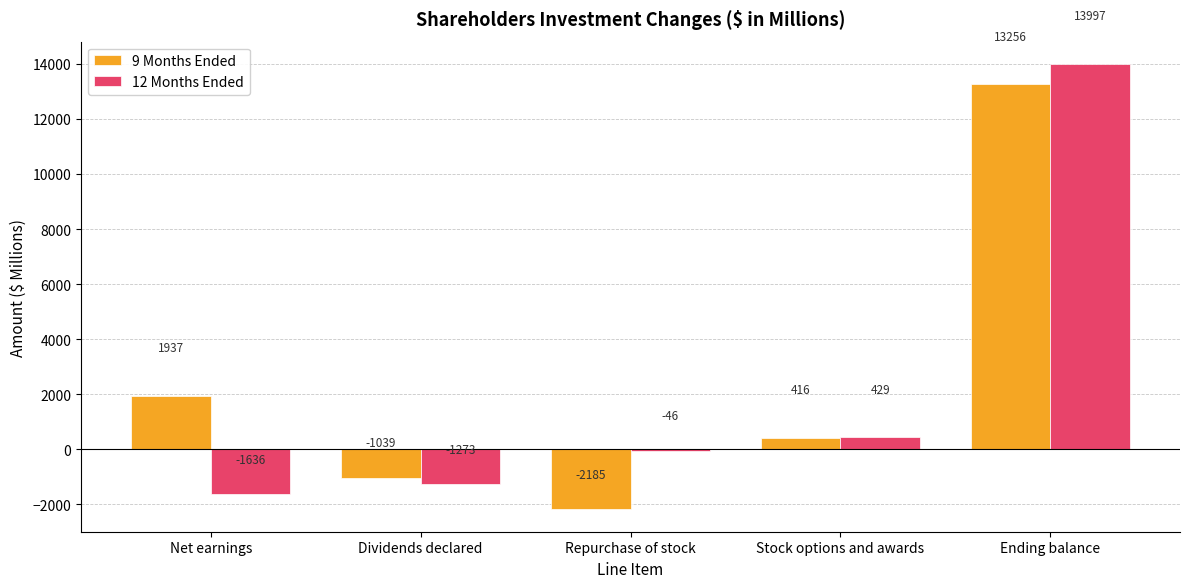

At which category is the sum across all series the highest?

Ending balance